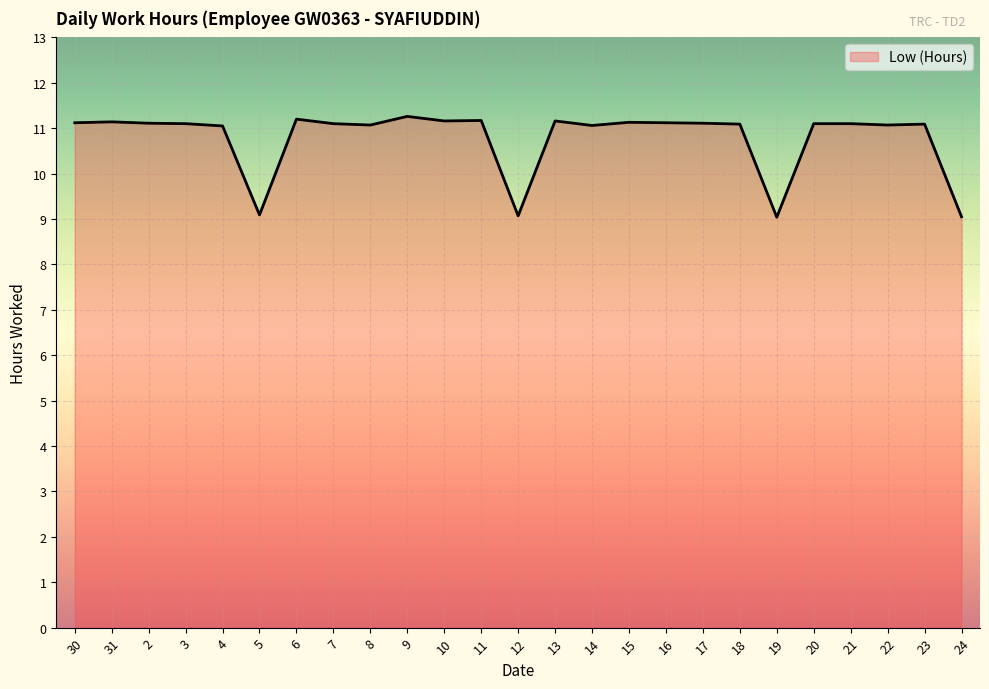

What is the maximum value shown in the chart?

11.3